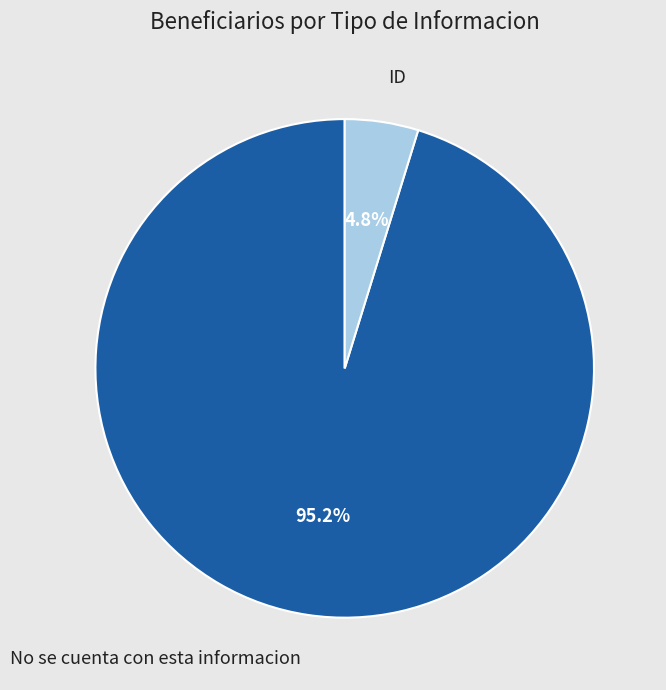

How many segments does this pie chart have?

2